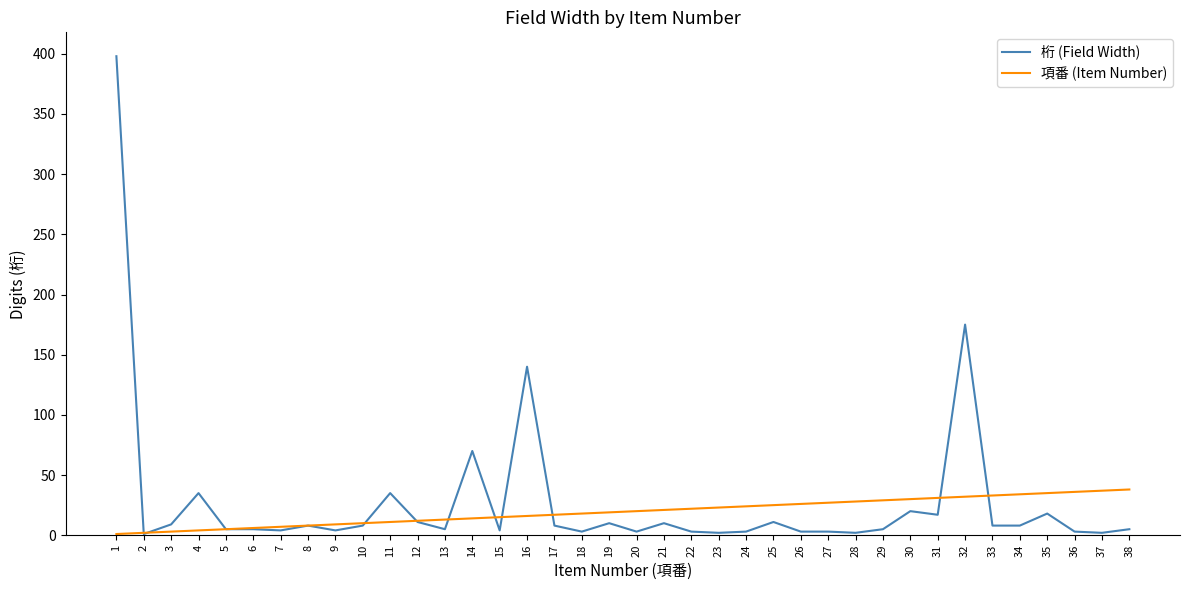

True or false: 項番 (Item Number) and 桁 (Field Width) intersect in this chart.

True